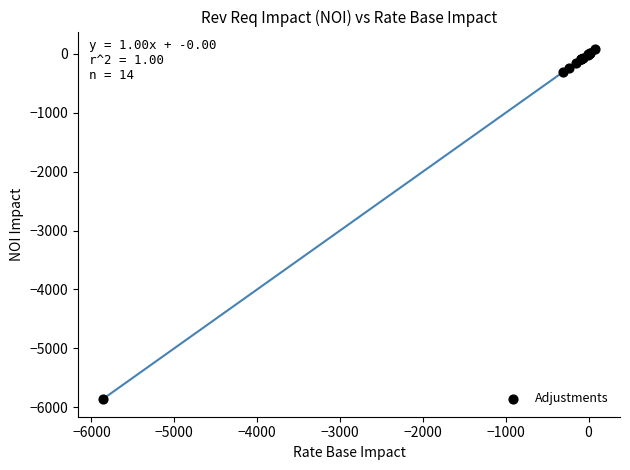

What Y value in the scatter plot is closest to -2891?

-310.3